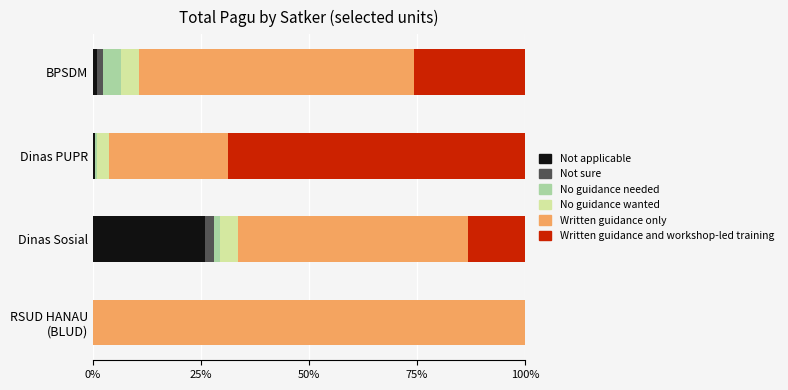

What are all the series names shown in the legend?

Not applicable, Not sure, No guidance needed, No guidance wanted, Written guidance only, Written guidance and workshop-led training